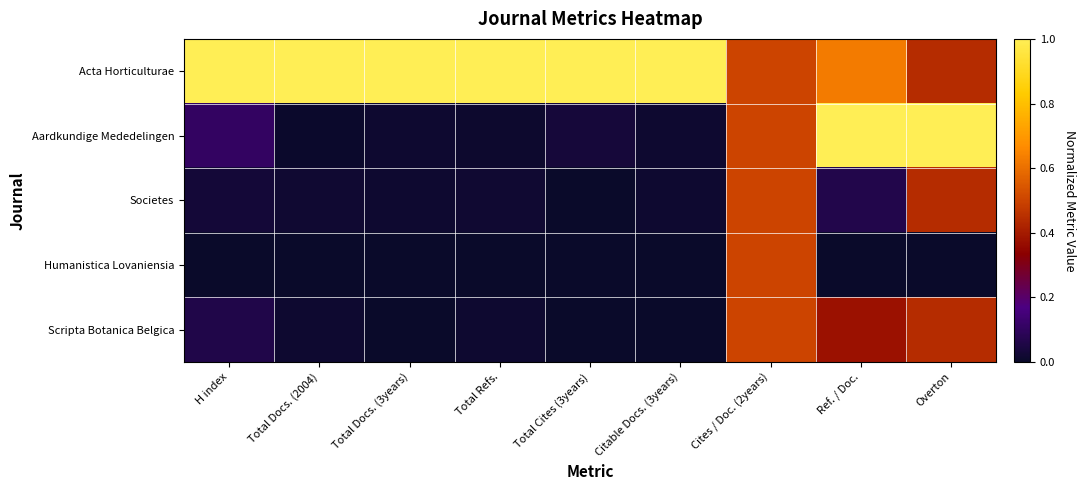

At which category is the sum across all series the highest?

Cites / Doc. (2years)